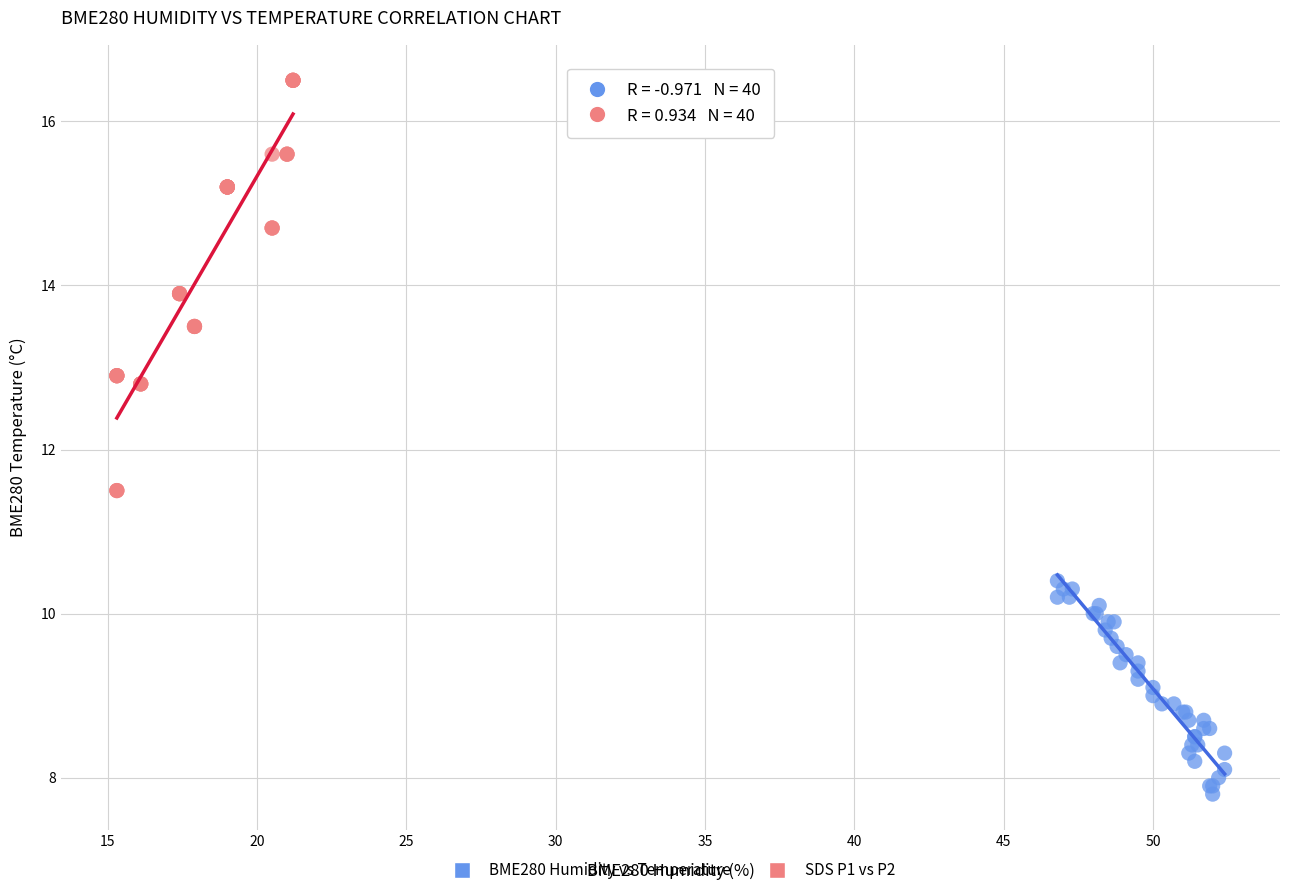

Which series has the widest spread of Y values?

SDS P1 vs P2